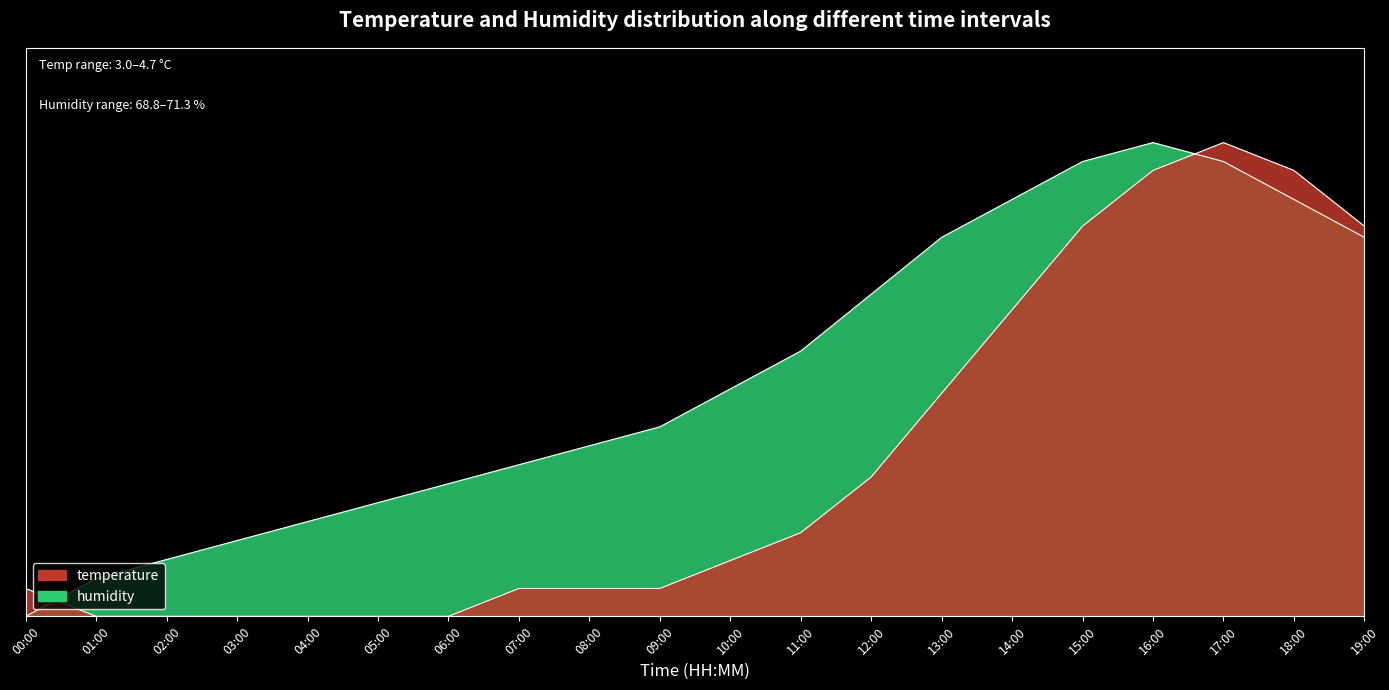

What is the total value across all series at 09:00?

0.5